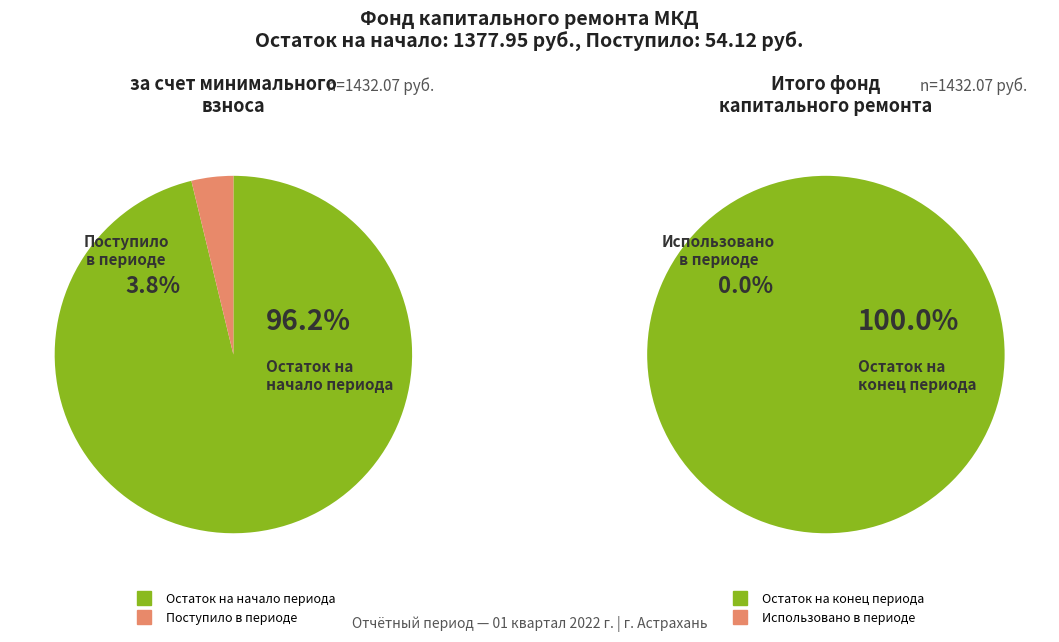

Does Поступило в отчетном периоде represent more than half of the total?

No